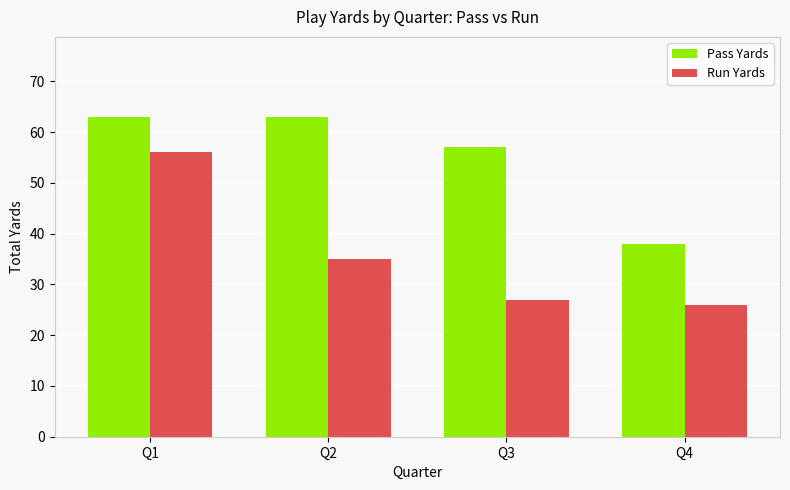

List the labels in order of Run Yards value, largest first.

Q1, Q2, Q3, Q4